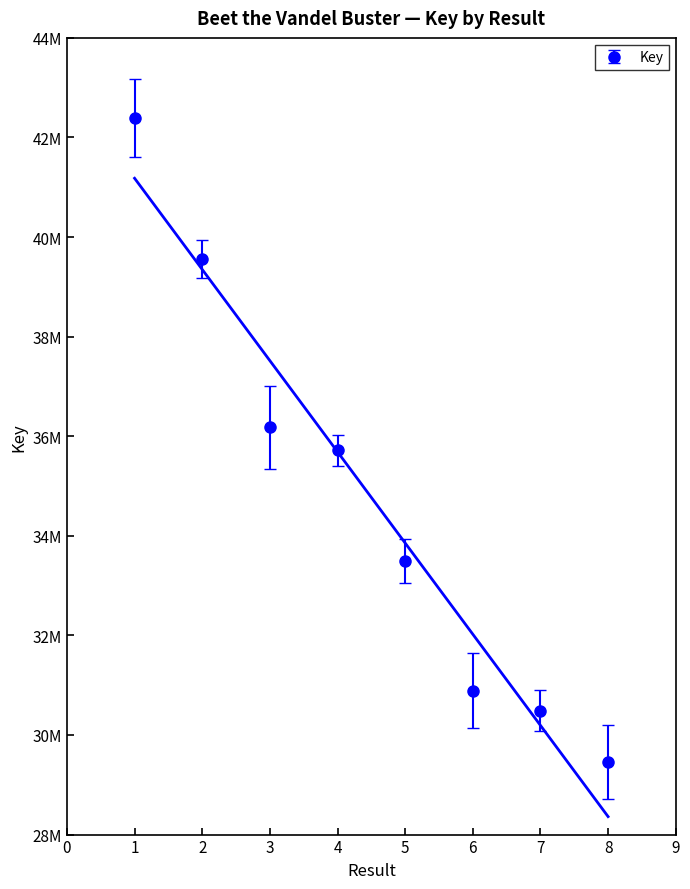

Reading right to left, extract all data points from this chart.

8=29466242	7=30490882	6=30886461	5=33492144	4=35716119	3=36179651	2=39552023	1=42385240